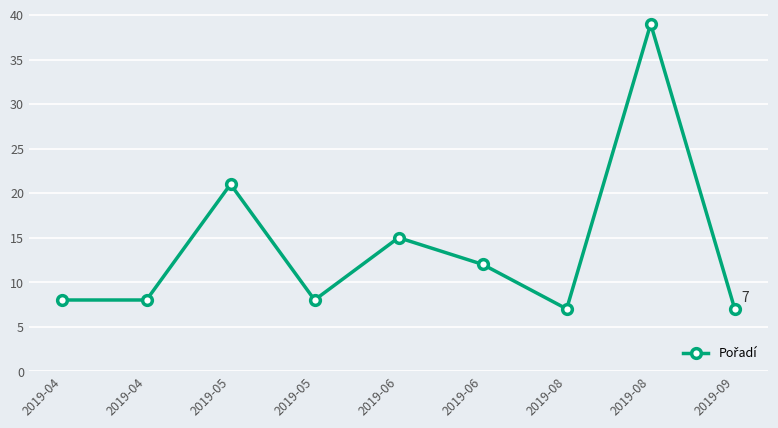

What is the average value?

14